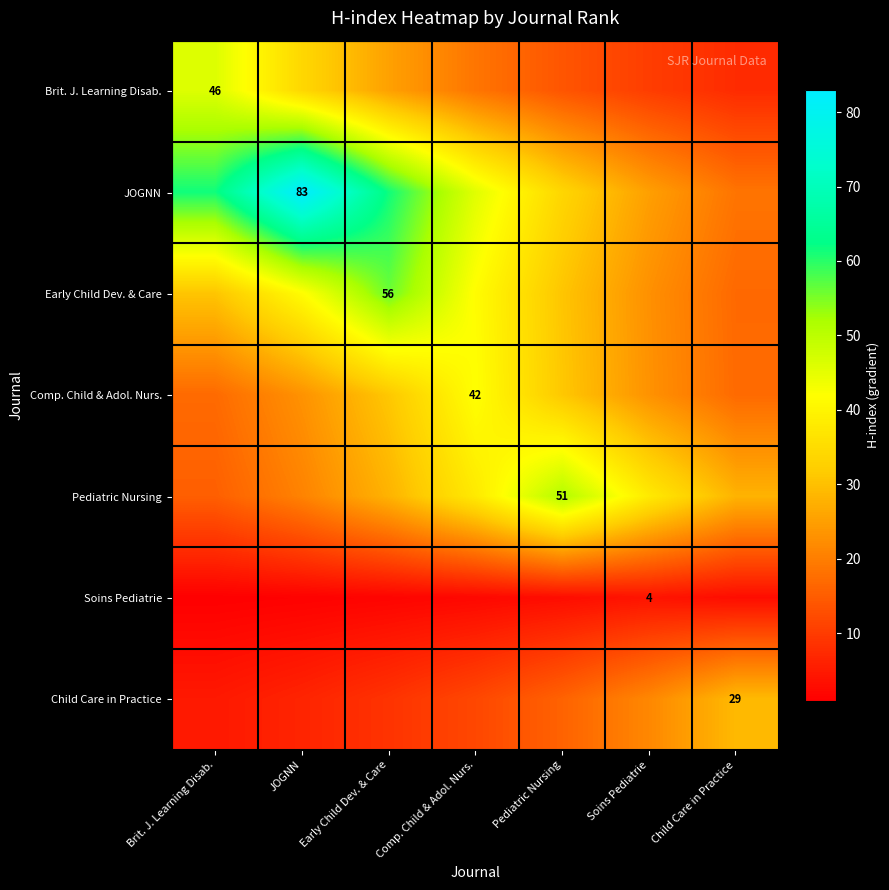

At which category is the sum across all series the highest?

Early Child Dev. & Care